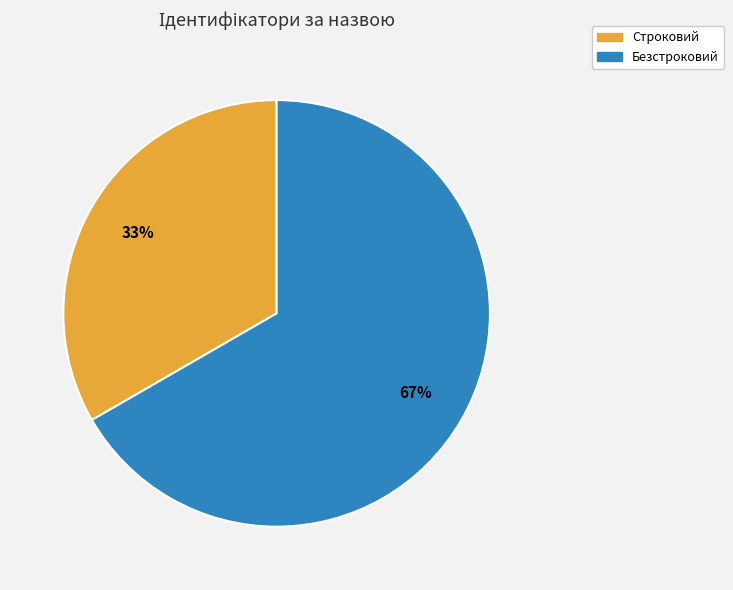

The Строковий slice represents 33% of the pie. True or false?

True